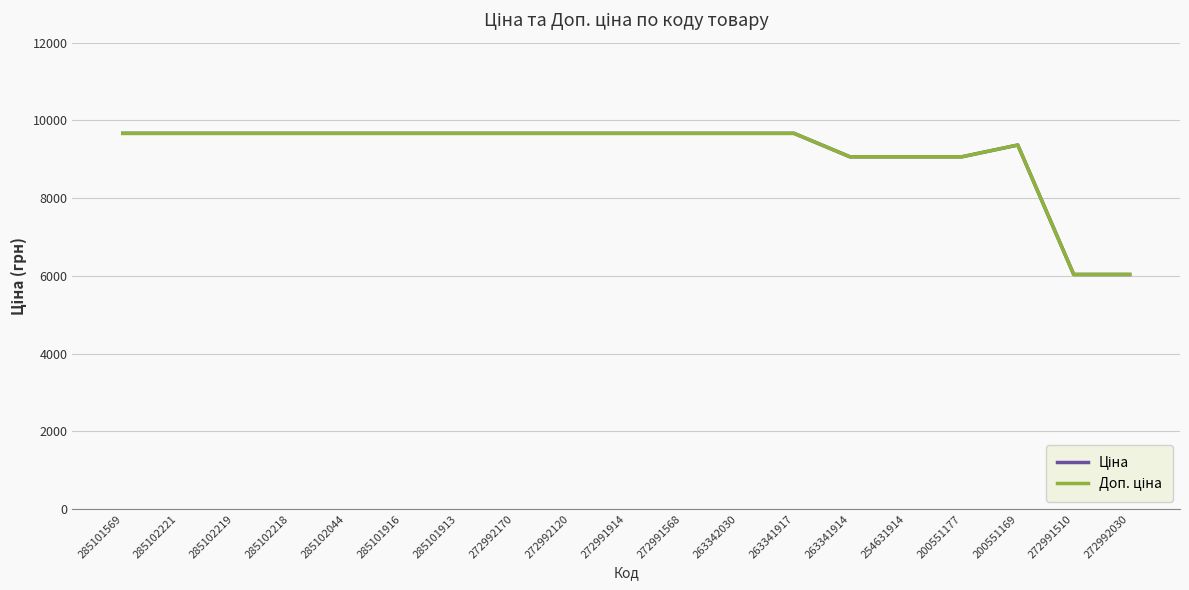

Where does the Ціна series first go above 9664?

285101569